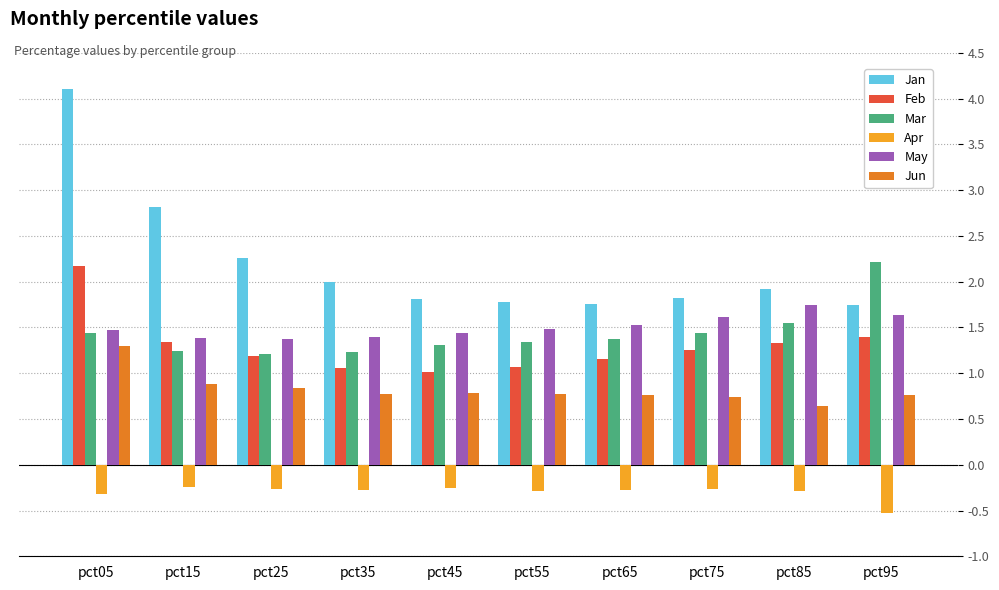

What is the average value of the May series?

1.5